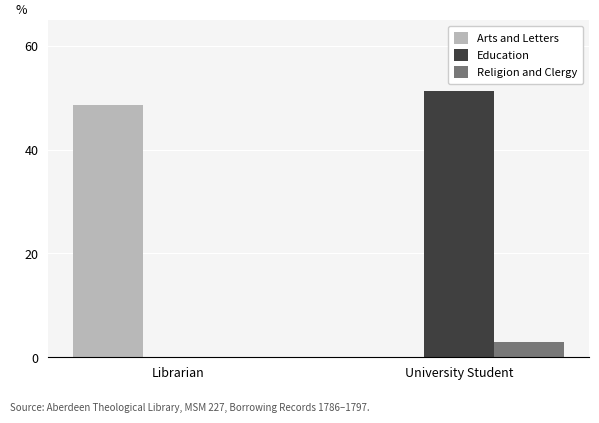

Where does the Religion and Clergy series first go above 2?

University Student